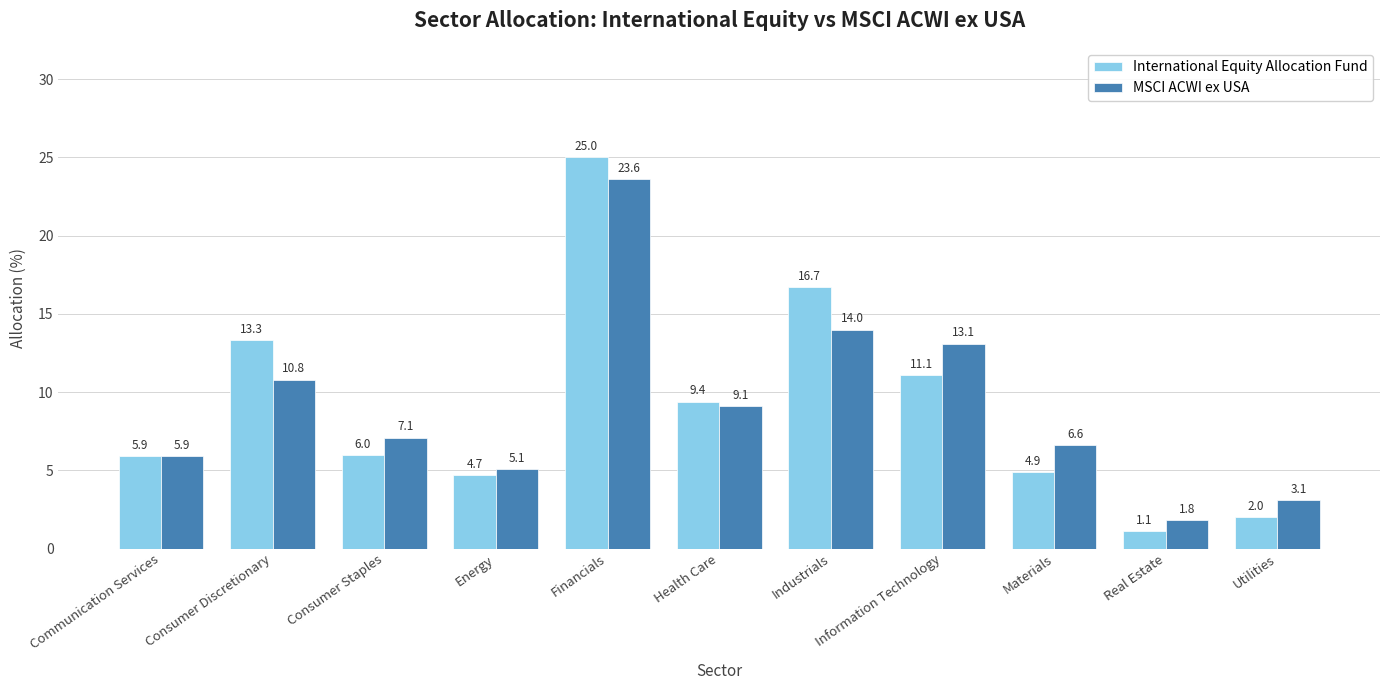

Reading right to left, what are all the values shown in this chart?

International Equity Allocation Fund: Utilities=2.0	Real Estate=1.1	Materials=4.9	Information Technology=11.1	Industrials=16.7	Health Care=9.4	Financials=25.0	Energy=4.7	Consumer Staples=6.0	Consumer Discretionary=13.3	Communication Services=5.9
MSCI ACWI ex USA: Utilities=3.1	Real Estate=1.8	Materials=6.6	Information Technology=13.1	Industrials=14.0	Health Care=9.1	Financials=23.6	Energy=5.1	Consumer Staples=7.1	Consumer Discretionary=10.8	Communication Services=5.9